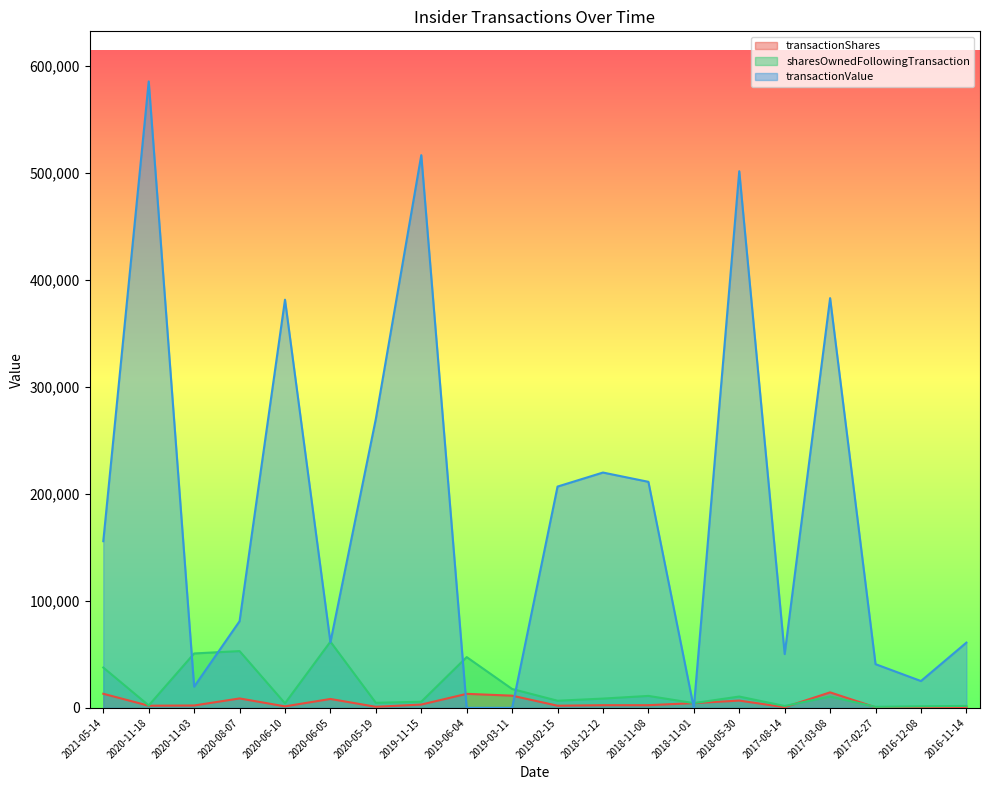

At how many categories does at least one series exceed 31032?

17